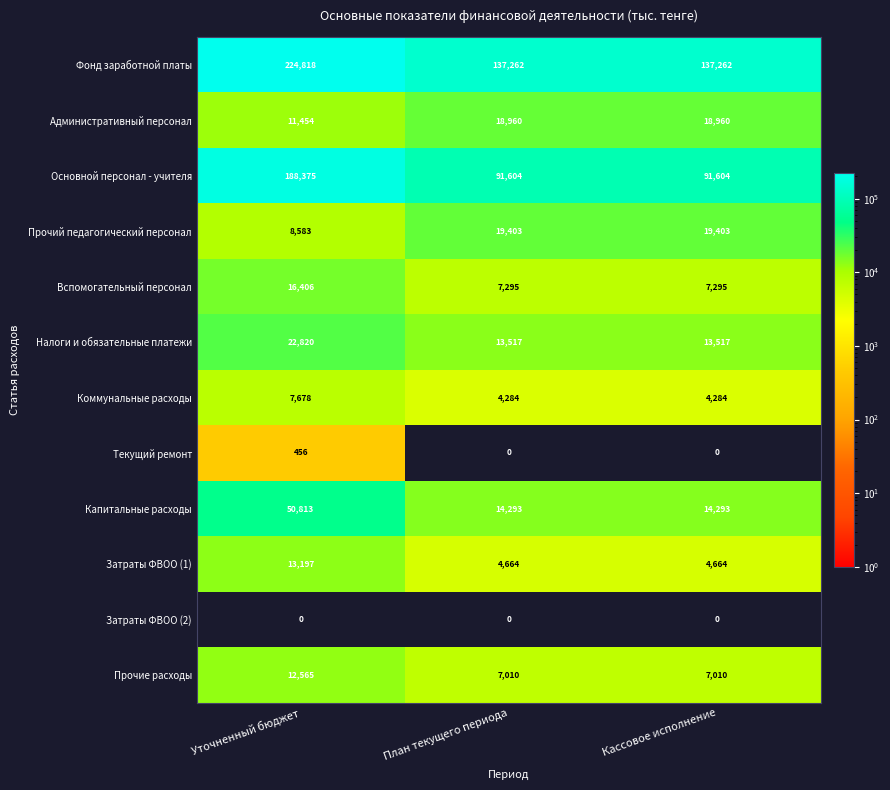

What is the difference between the highest and lowest values at Уточненный бюджет?

224818